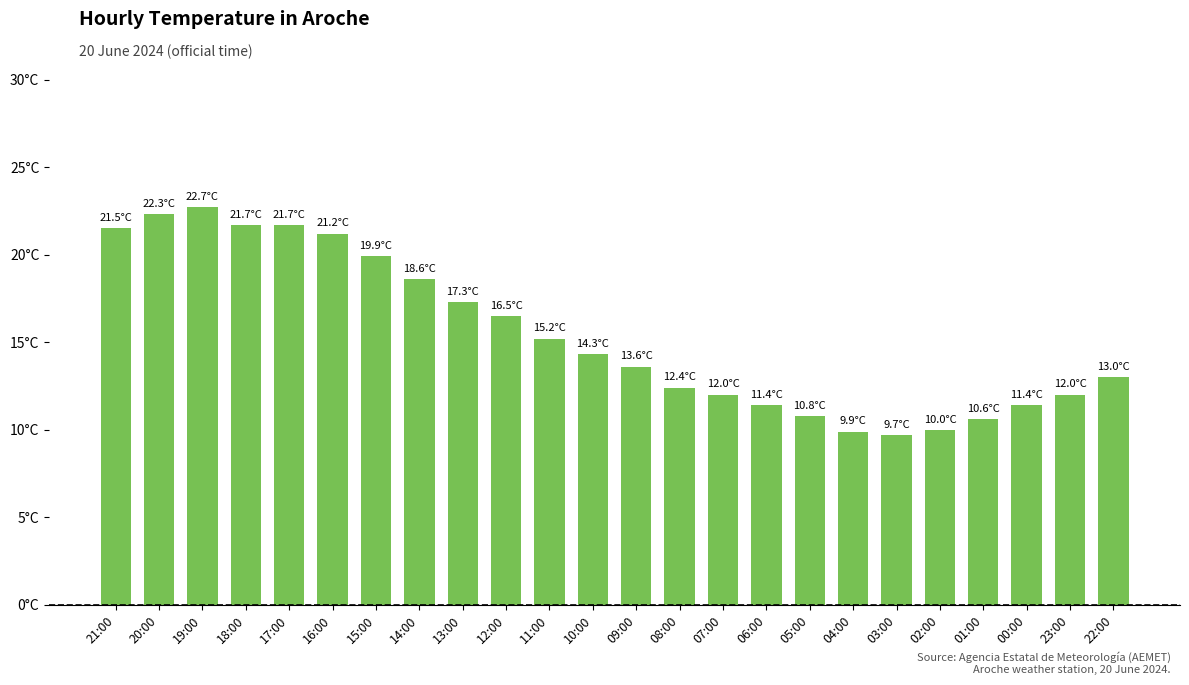

Between 17:00 and 21:00, which is larger?

17:00